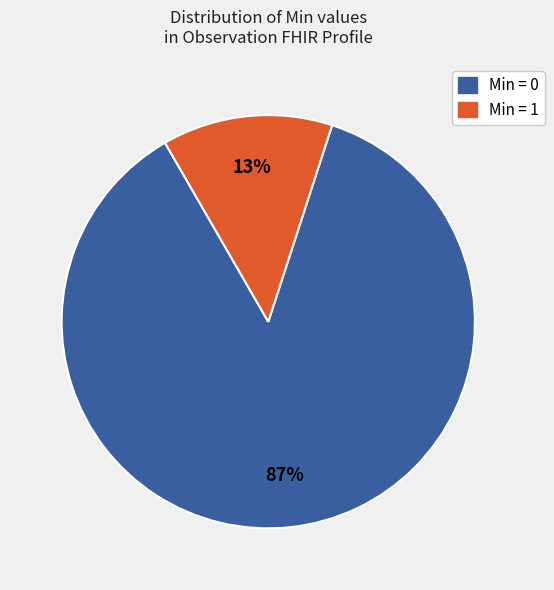

Is there a majority slice in this chart?

Yes